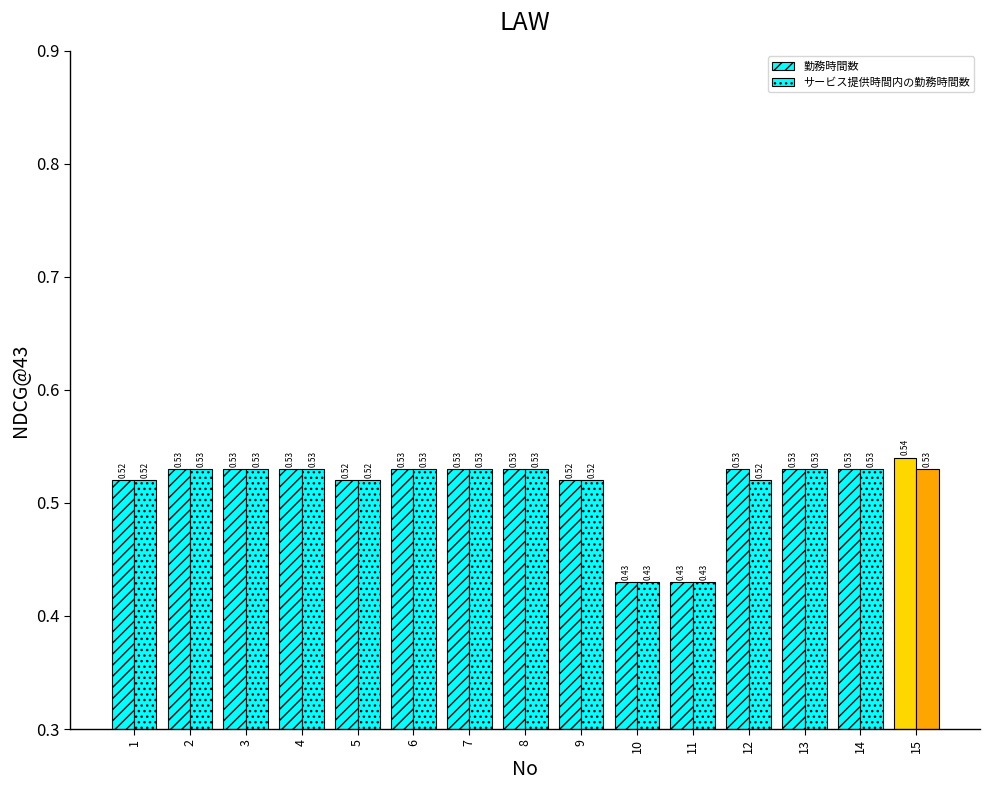

What is the total value across all series at 9?

1.0